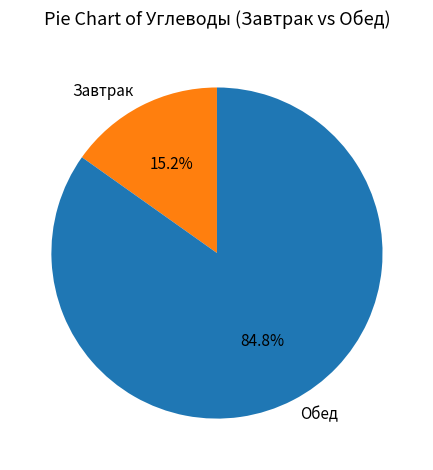

Between Обед and Завтрак, which is larger?

Обед